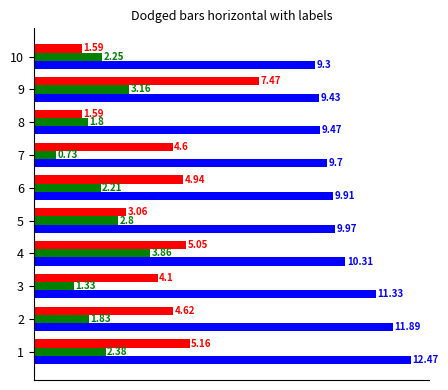

At which category is the sum across all series the highest?

9